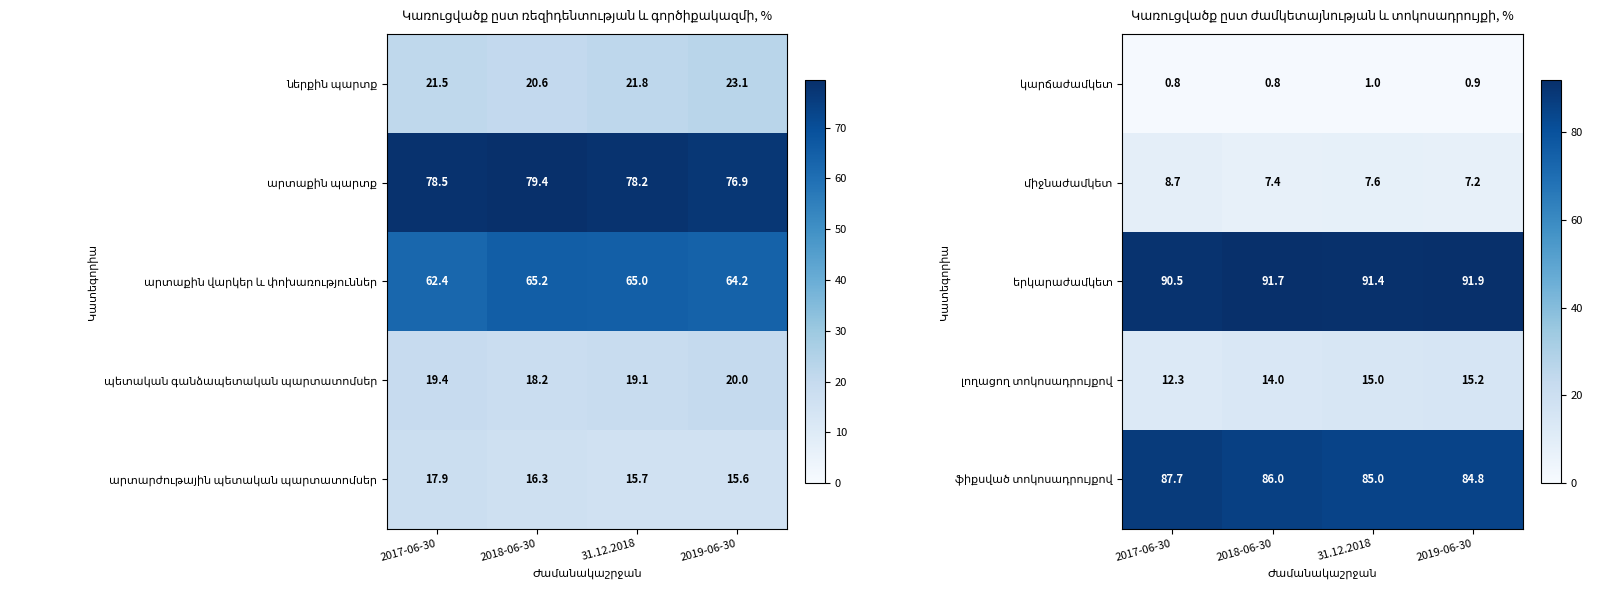

The value of կարճաժամկետ at 31.12.2018 is 0.5. True or false?

False